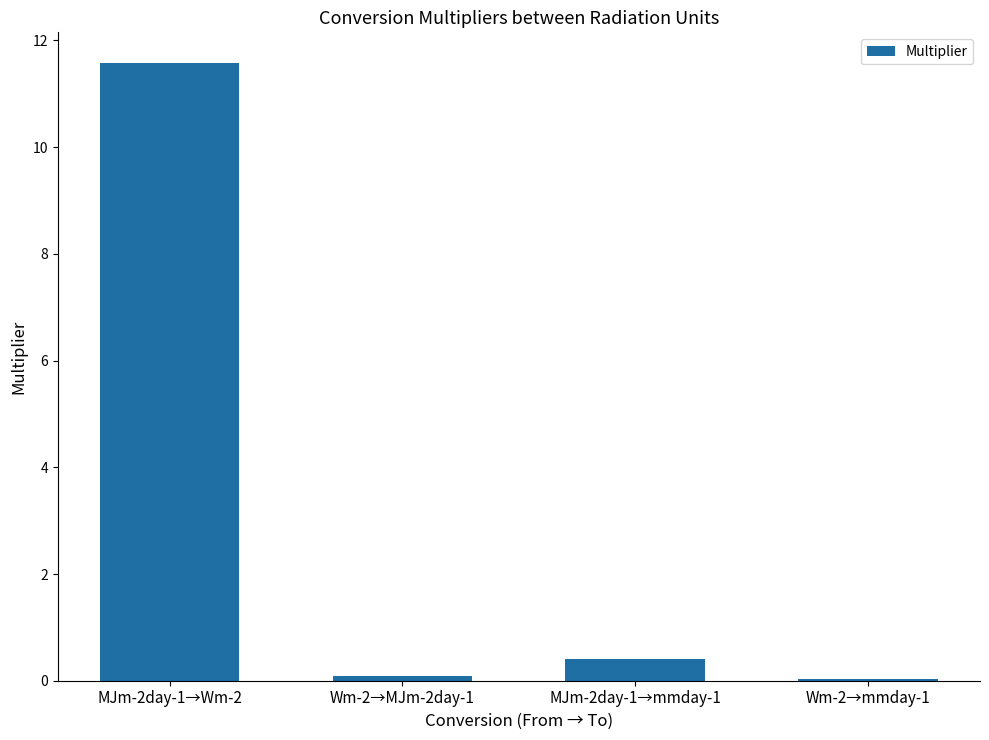

What is the change in value from MJm-2day-1→Wm-2 to Wm-2→mmday-1?

-11.5